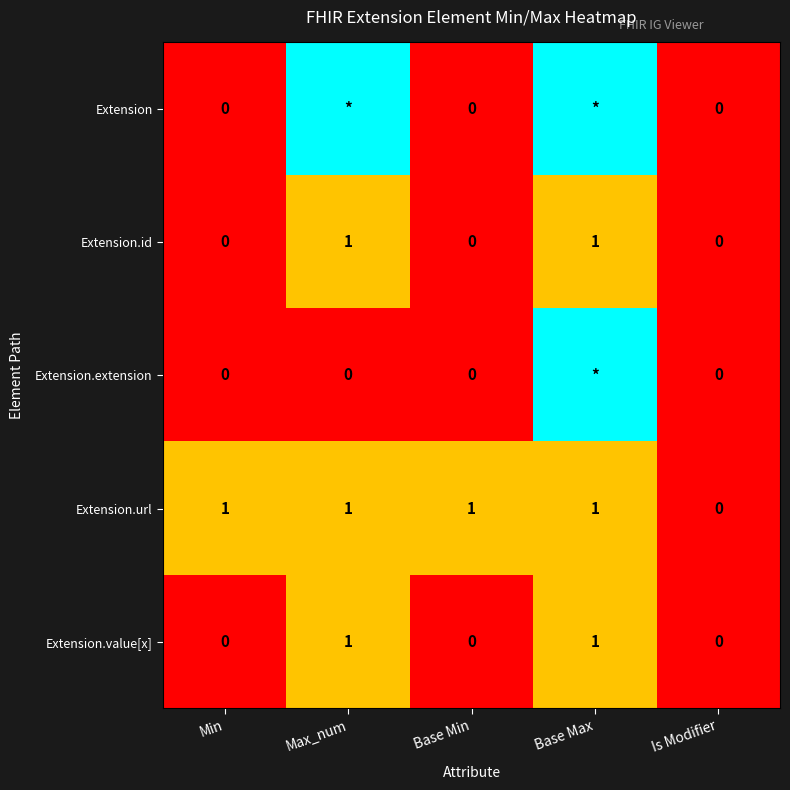

Which label corresponds to the smallest value in the chart?

Min